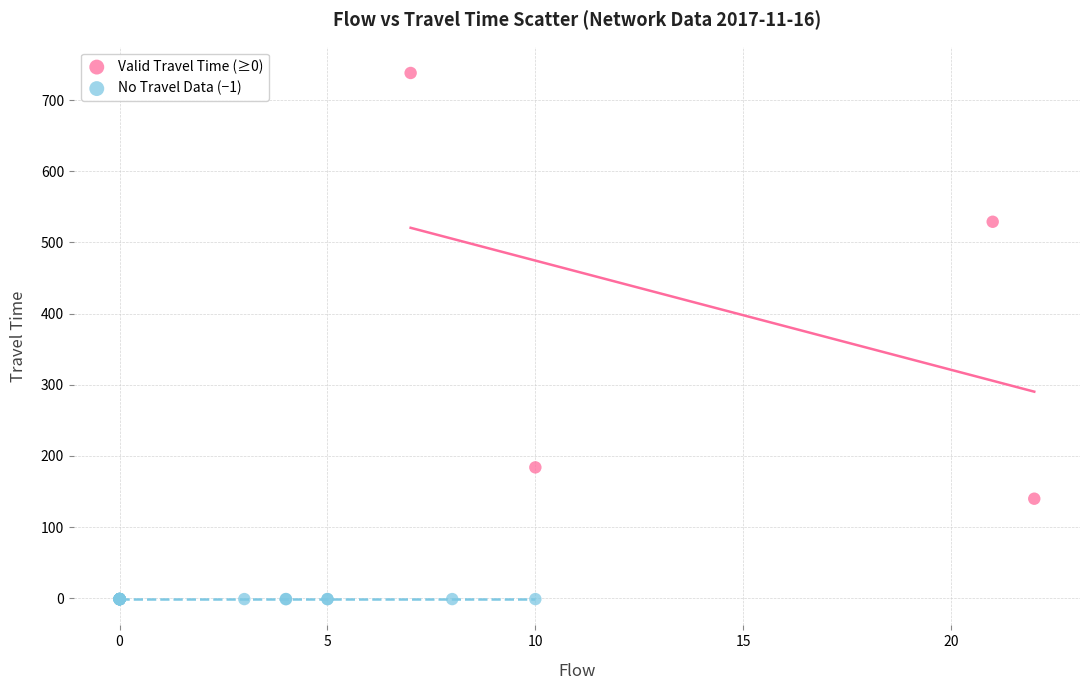

Which series reaches the minimum Y coordinate?

No Travel Data (−1)